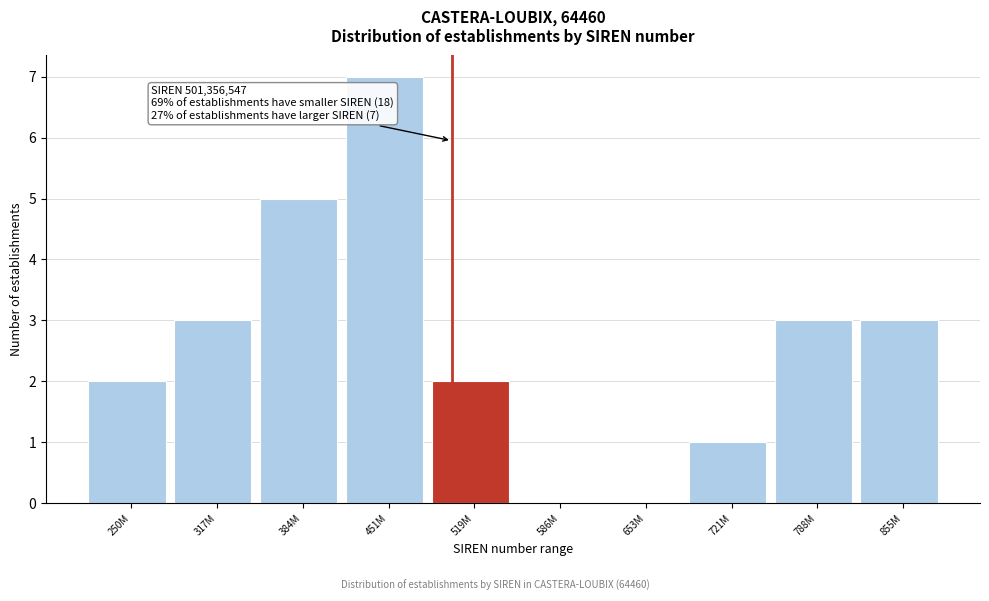

Reading left to right, extract all data points from this chart.

250M=2	317M=3	384M=5	451M=7	519M=2	586M=0	653M=0	721M=1	788M=3	855M=3